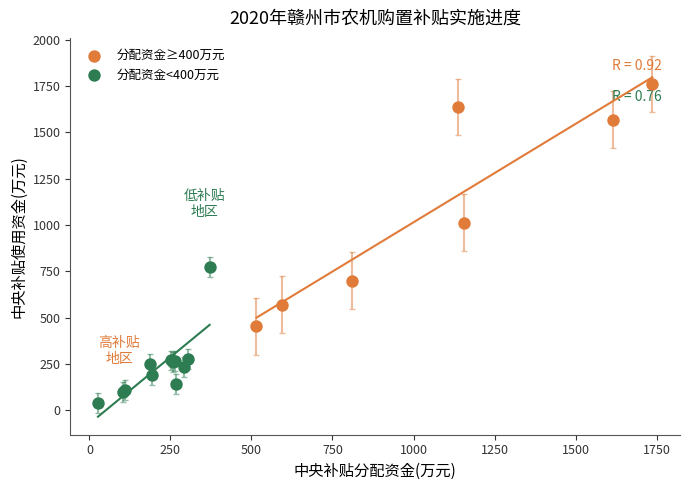

Which series reaches the maximum Y coordinate?

分配资金≥400万元